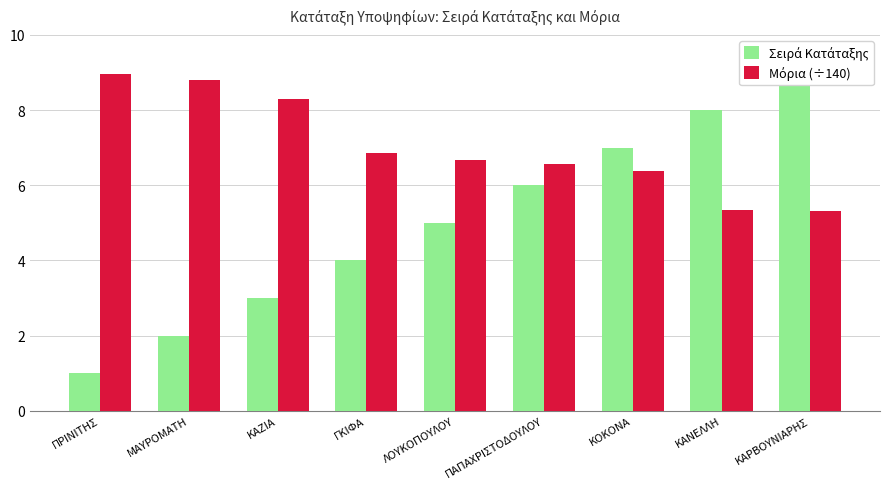

Which series has the largest total across all categories?

Μόρια (÷140)